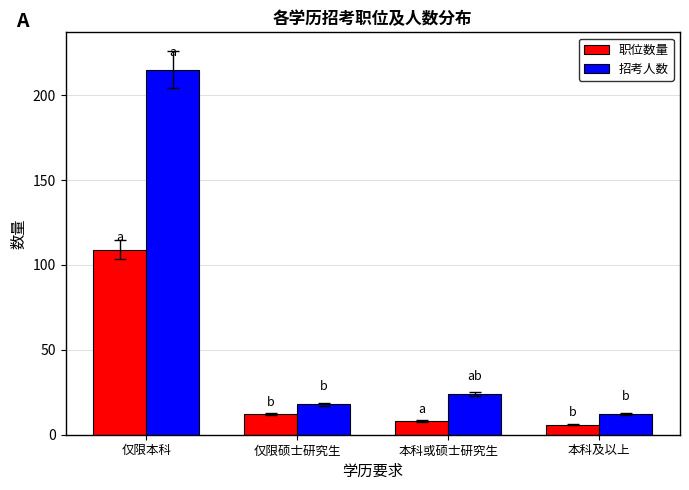

Where does the 职位数量 series first go above 12?

仅限本科